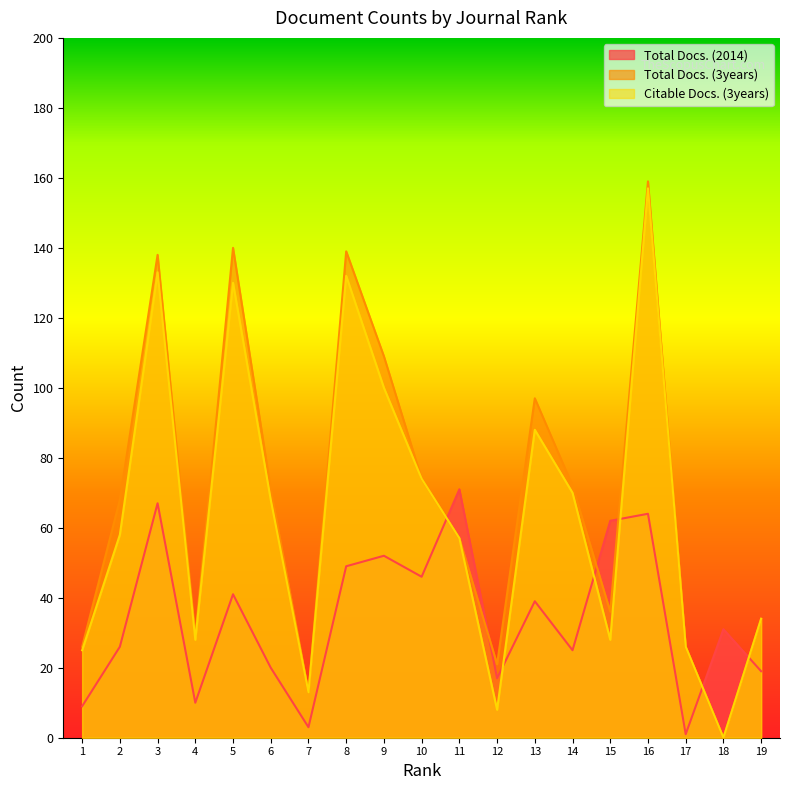

Which series has the largest total across all categories?

Total Docs. (3years)